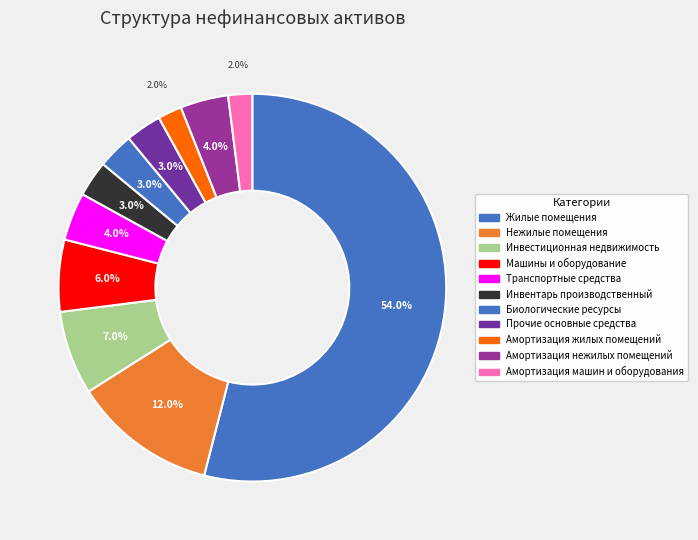

To the nearest percent, what is the average slice percentage?

9%